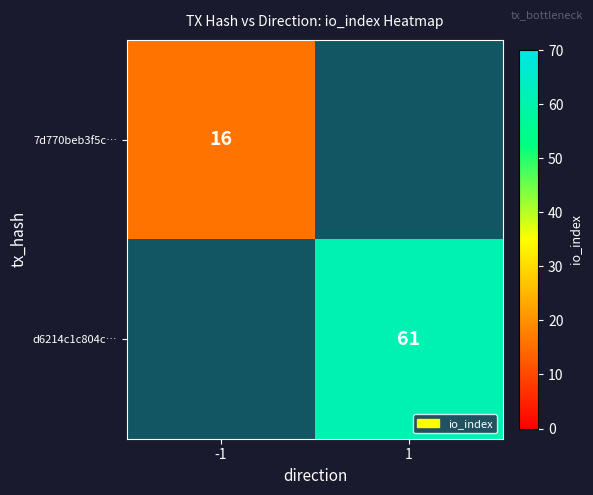

At which category does the chart reach its peak across all series?

1